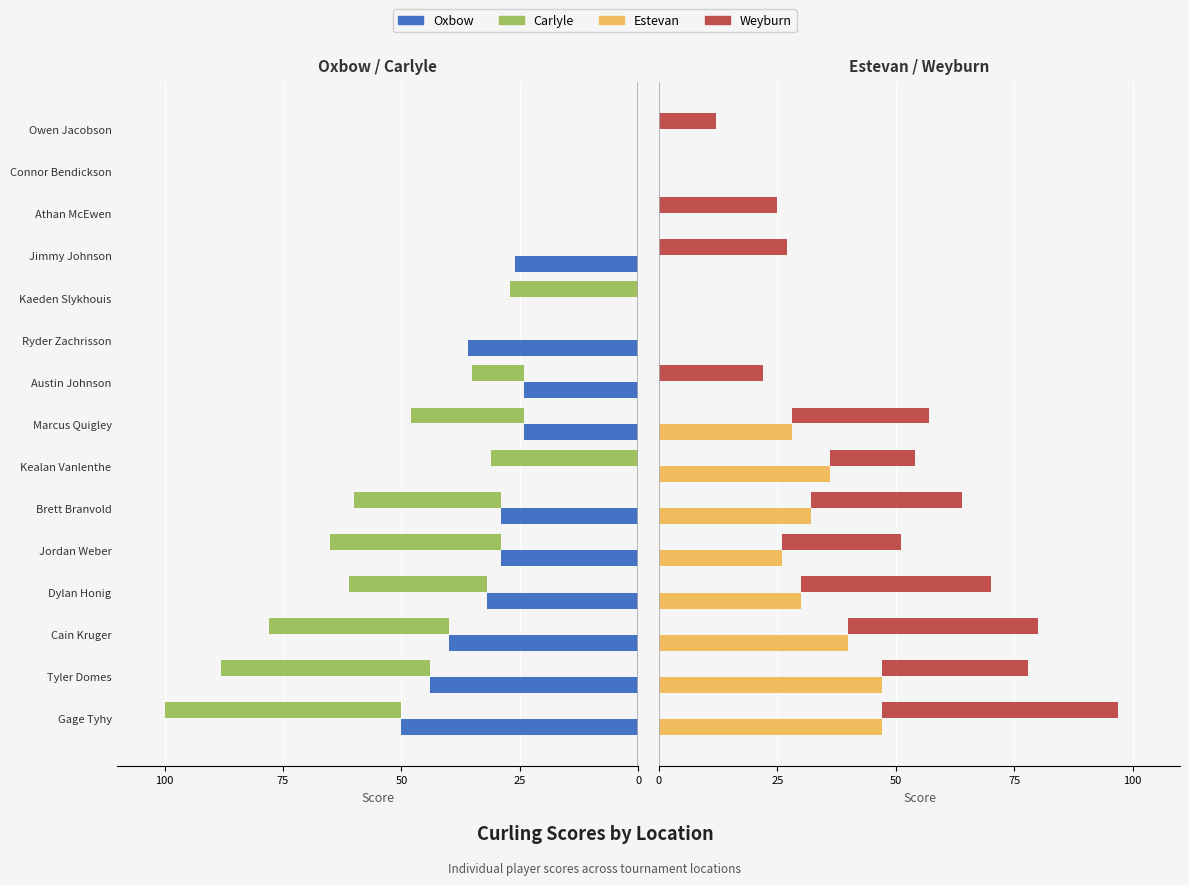

What value does the Weyburn series have at Cain Kruger?

40